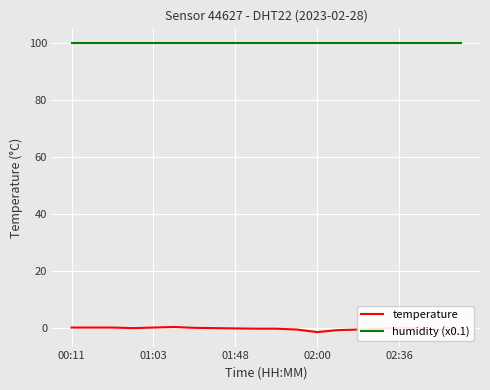

Rank the series by their average value, from highest to lowest.

humidity (x0.1), temperature